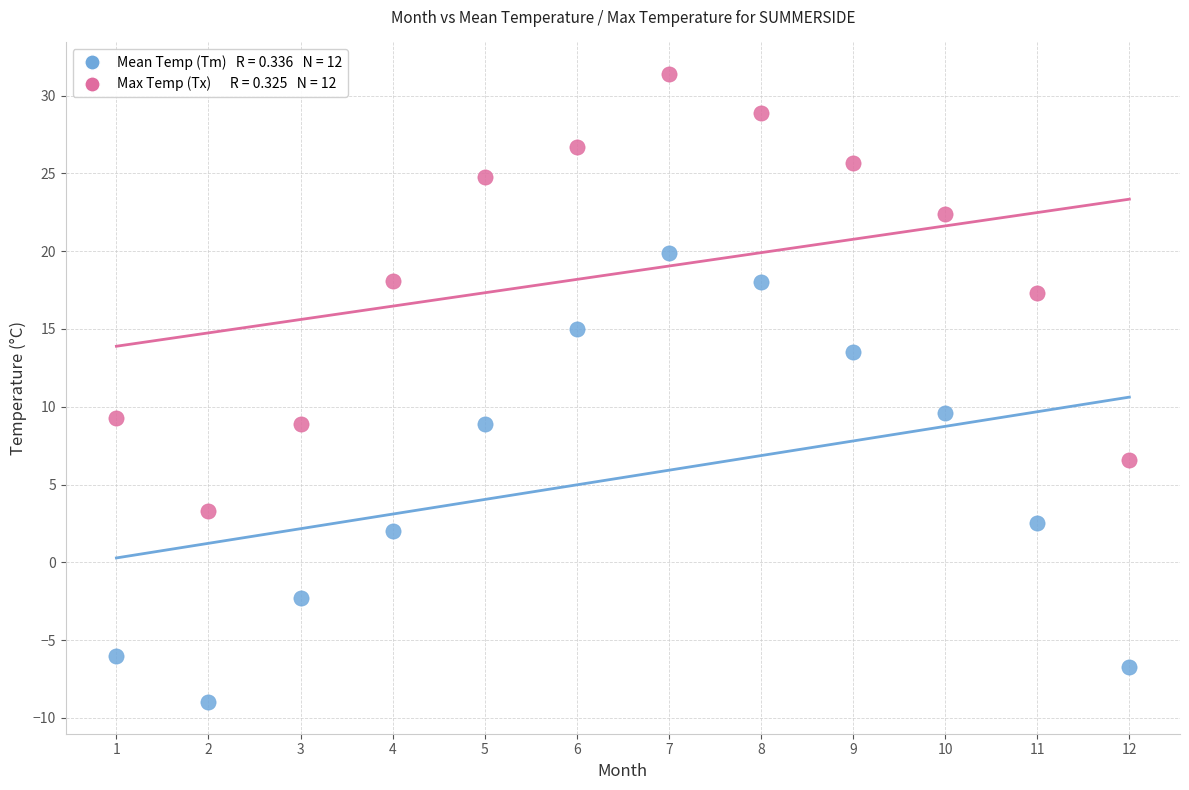

Across all data points, what is the range of X values (max minus min)?

11.0